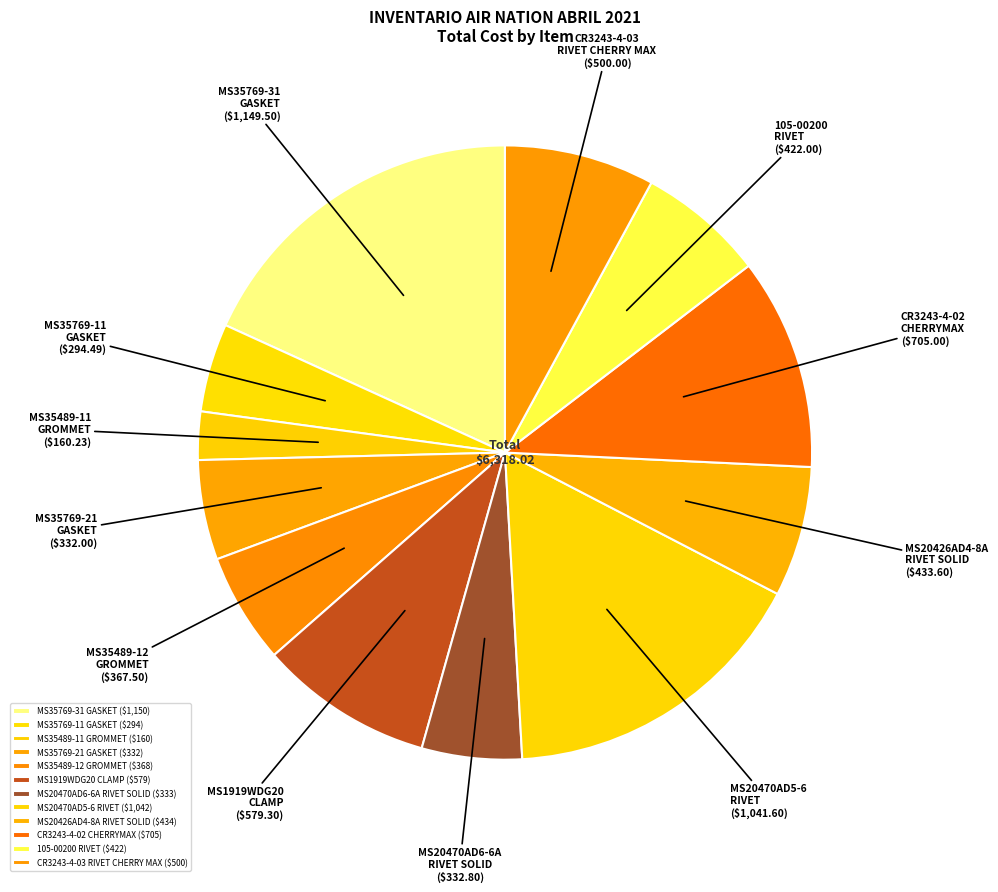

How many segments does this pie chart have?

12